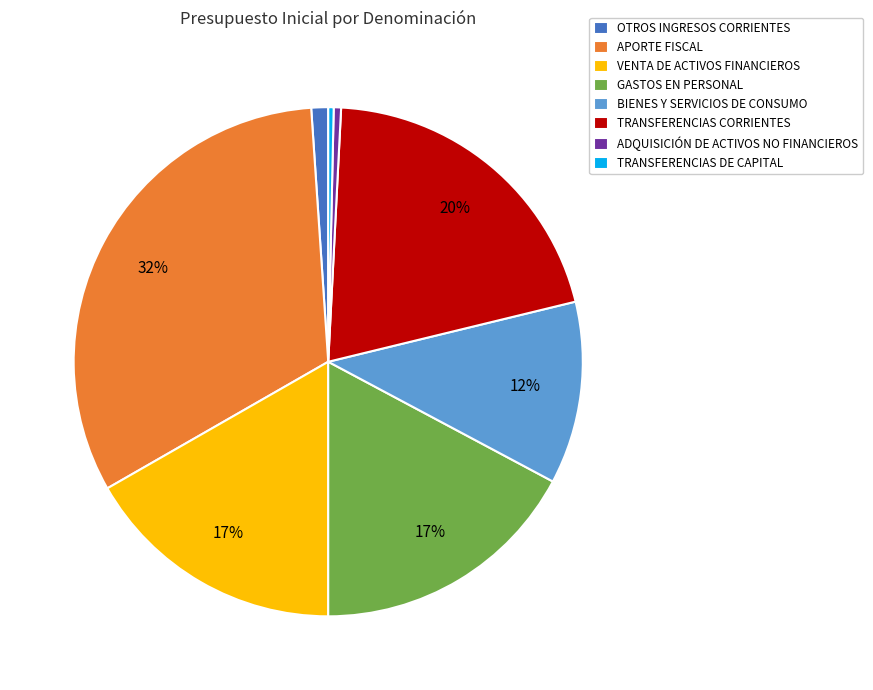

Between TRANSFERENCIAS CORRIENTES and ADQUISICIÓN DE ACTIVOS NO FINANCIEROS, which is larger?

TRANSFERENCIAS CORRIENTES